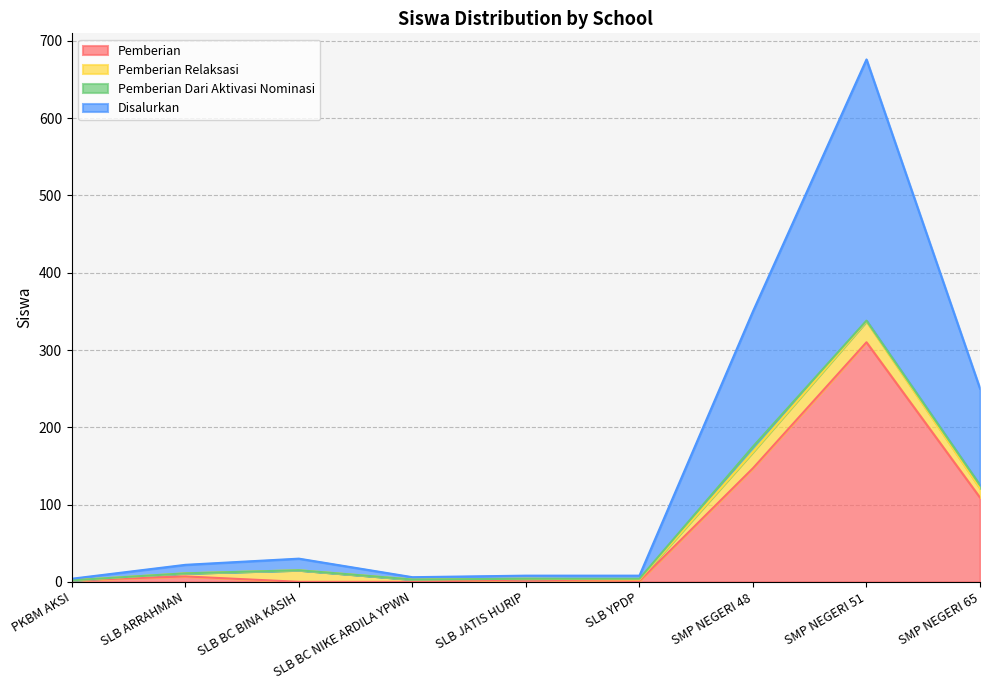

What position from the right is SLB JATIS HURIP?

5